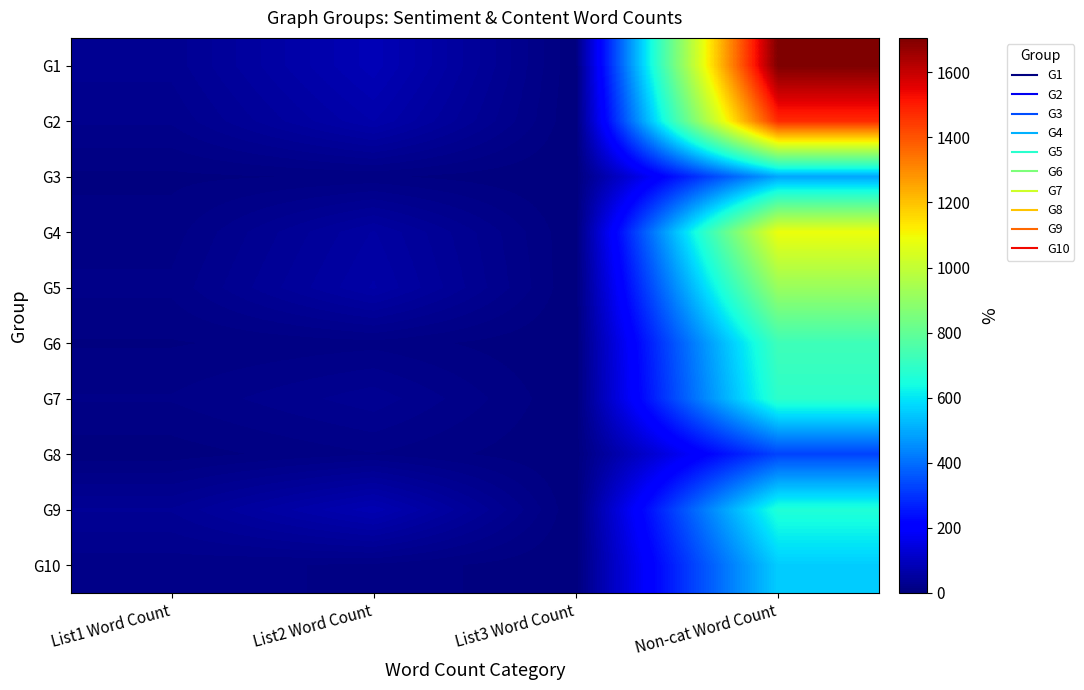

At which category does the chart reach its minimum across all series?

List3 Word Count